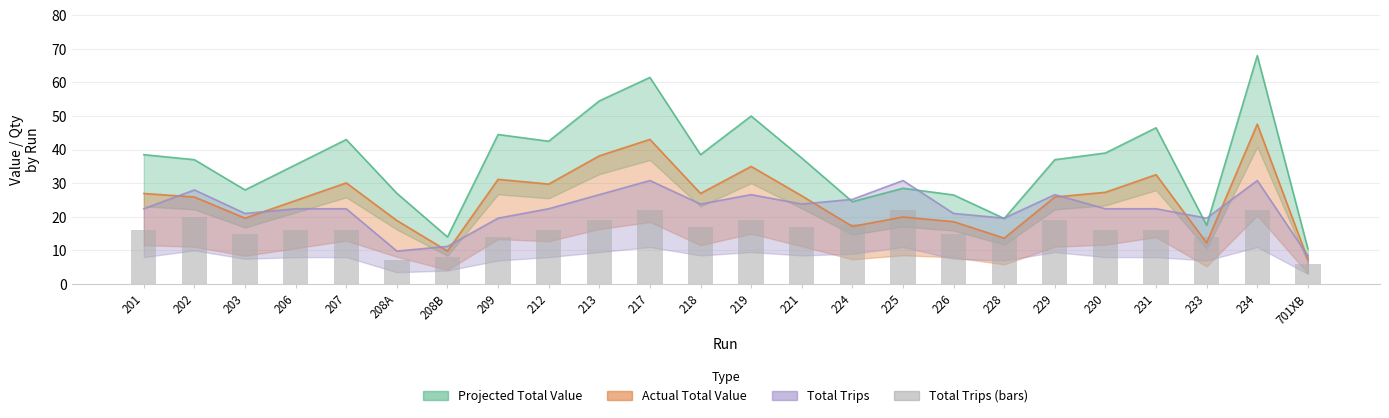

Reading right to left, what are all the values shown in this chart?

6	22	14	16	16	19	14	15	22	18	17	19	17	22	19	16	14	8	7	16	16	15	20	16